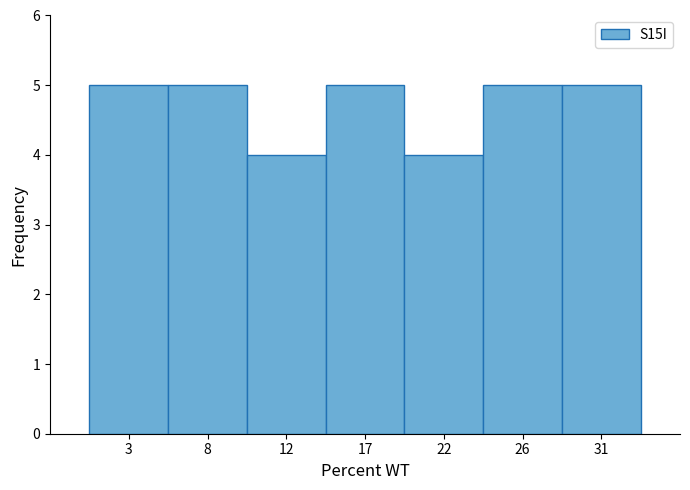

Reading left to right, transcribe all the data shown in this chart.

5	5	4	5	4	5	5